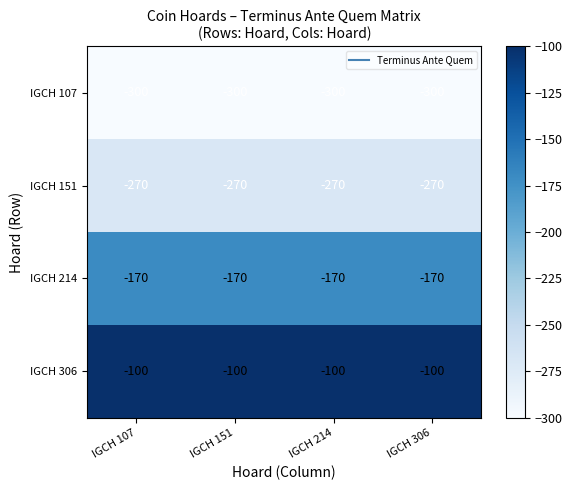

Rank the series by their maximum value, from lowest to highest.

IGCH 107, IGCH 151, IGCH 214, IGCH 306